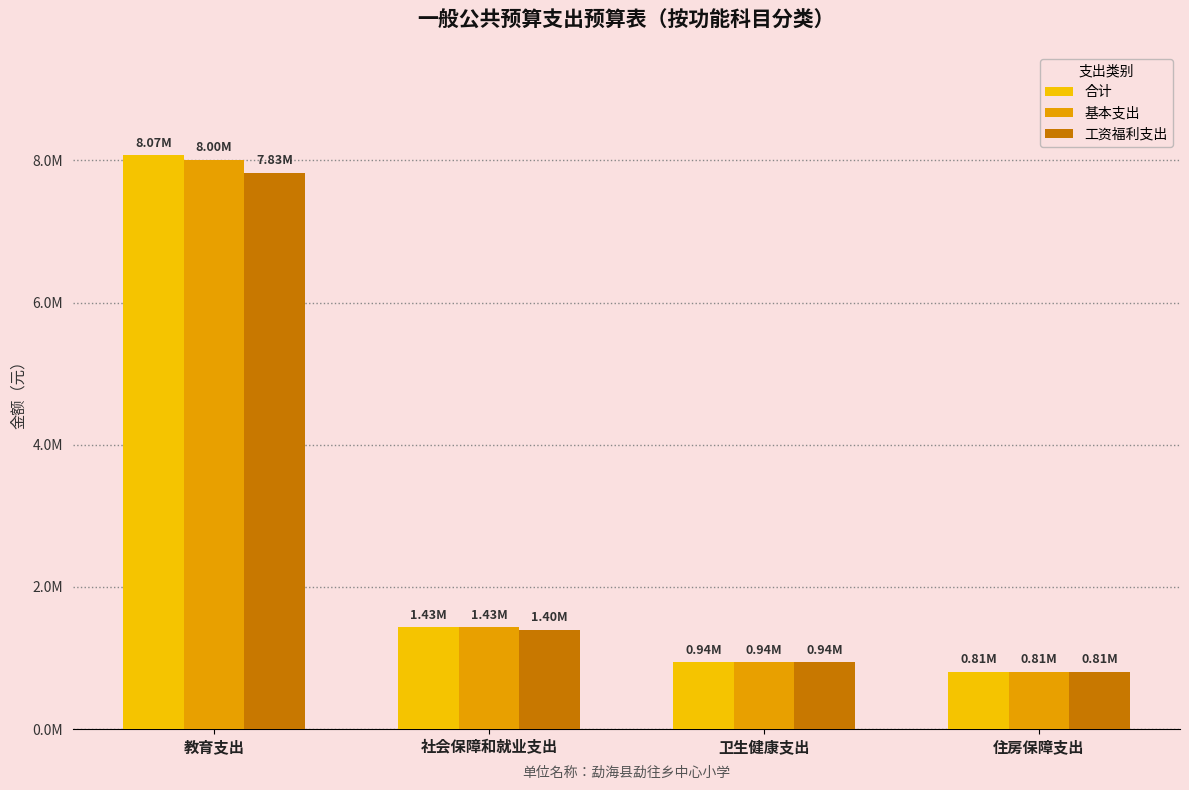

Reading right to left, transcribe all the data shown in this chart.

合计: 808789.0	941547.9	1430524.8	8072421.0
基本支出: 808789.0	941547.9	1430524.8	8004940.2
工资福利支出: 808789.0	941547.9	1395028.8	7826880.0